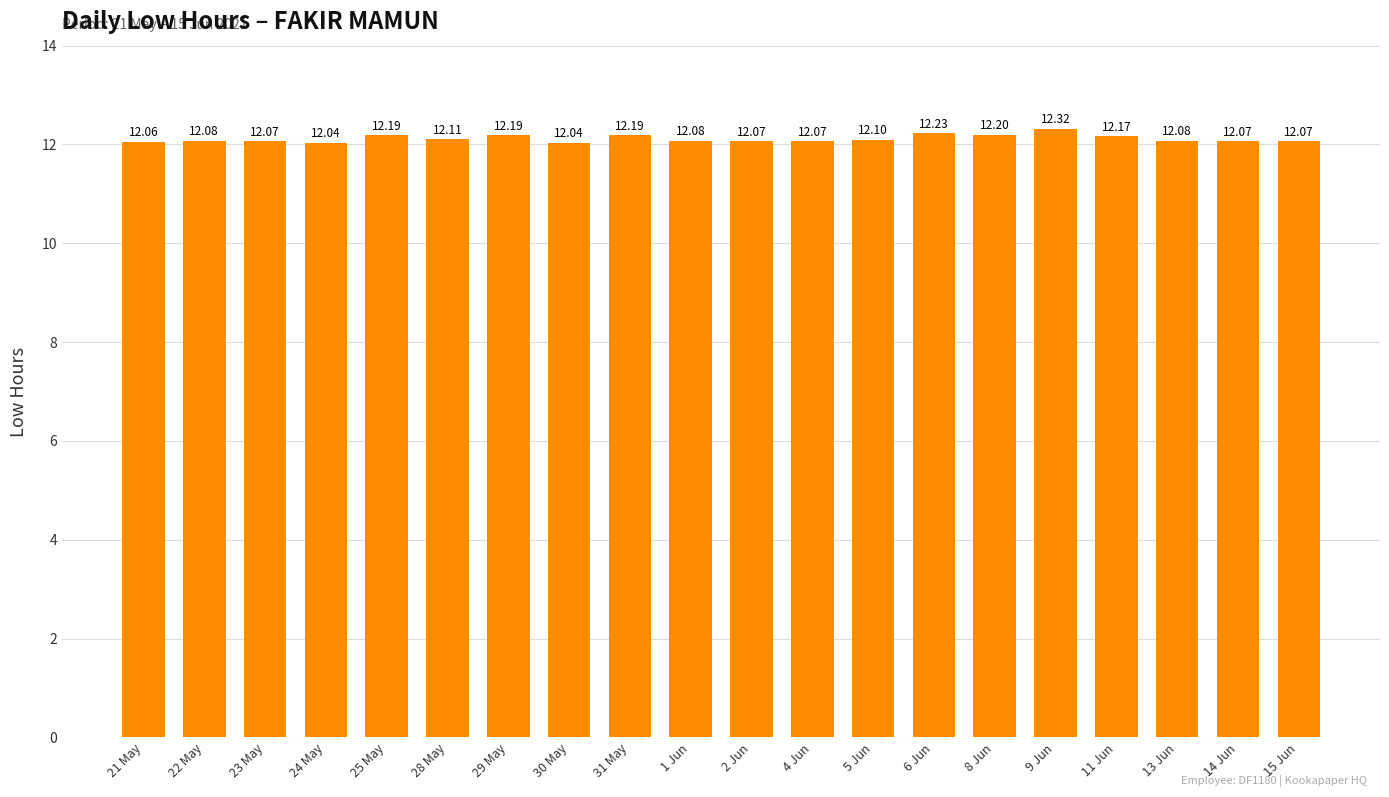

Which label corresponds to the largest value in the chart?

9 Jun